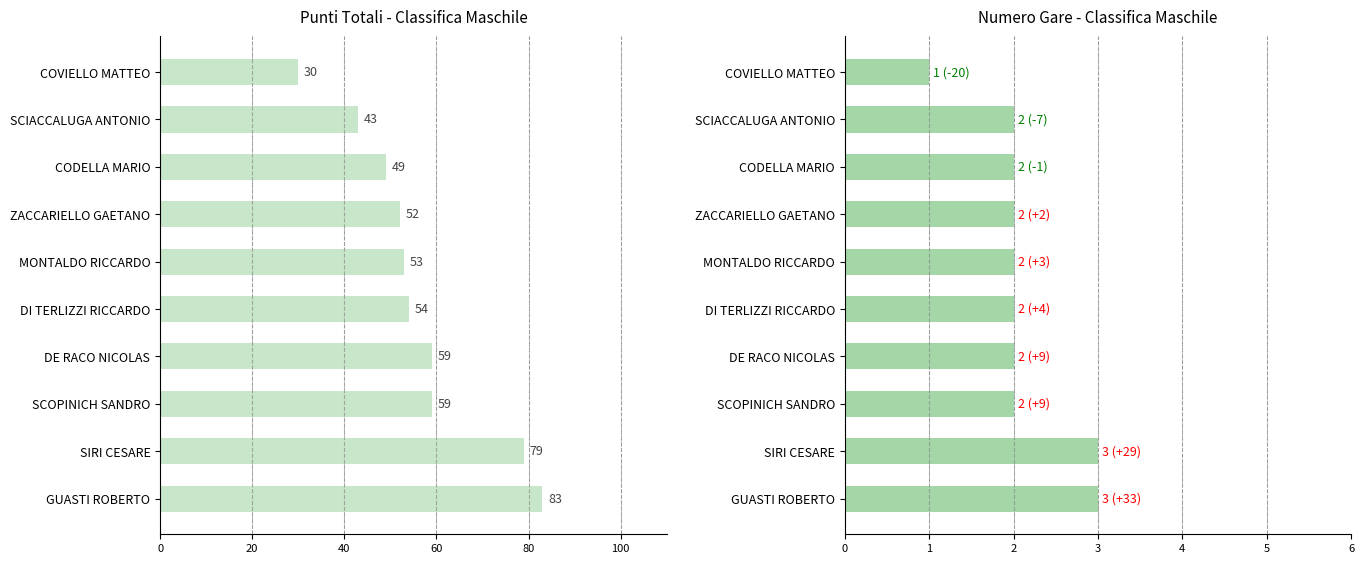

True or false: Numero gare has a value of 1 at COVIELLO MATTEO.

True